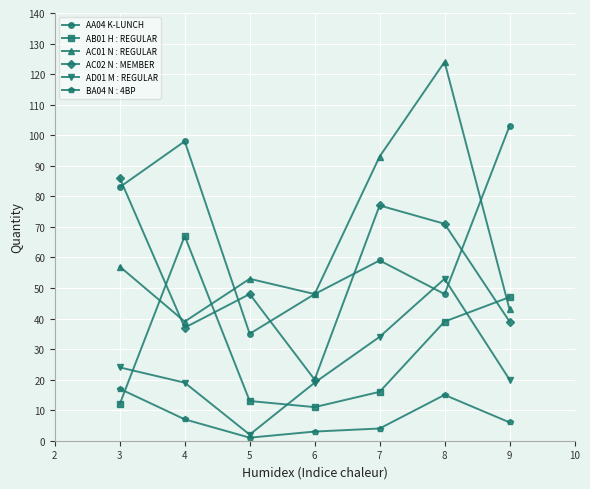

Where is AA04 K-LUNCH nearest to the value 69?

7